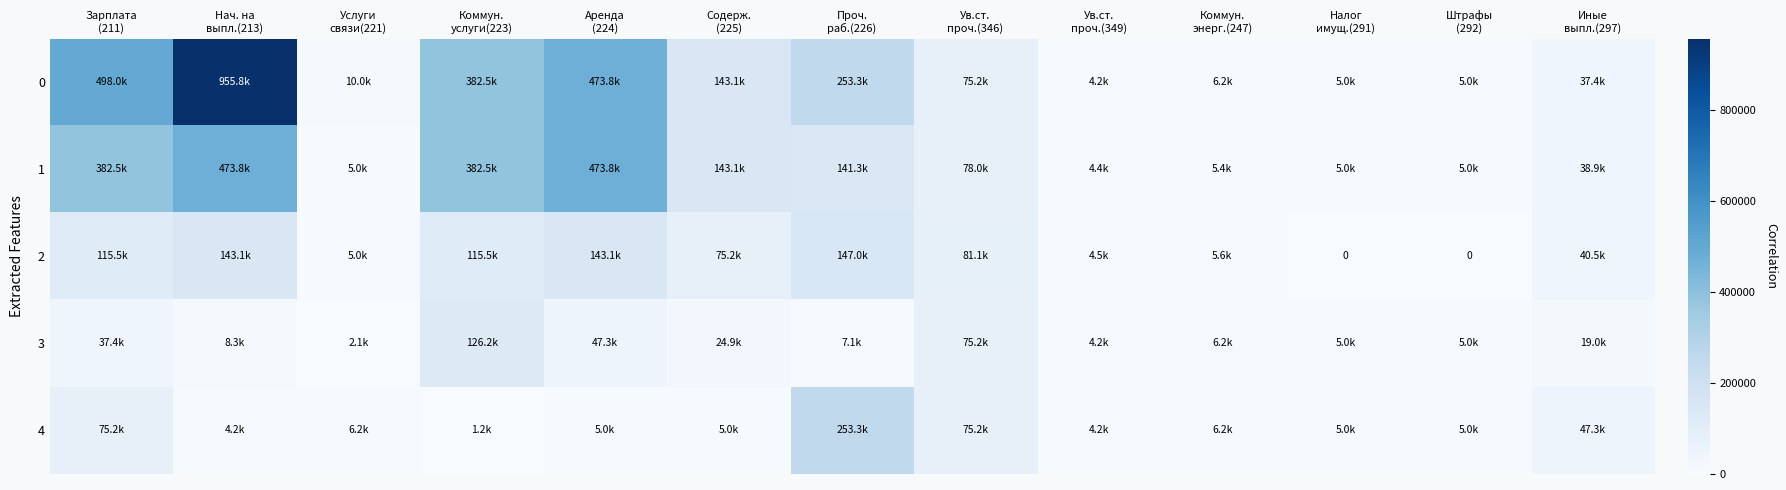

Is the value of 4 at Ув.ст. проч.(346) greater than the value of 0 at Иные выпл.(297)?

Yes